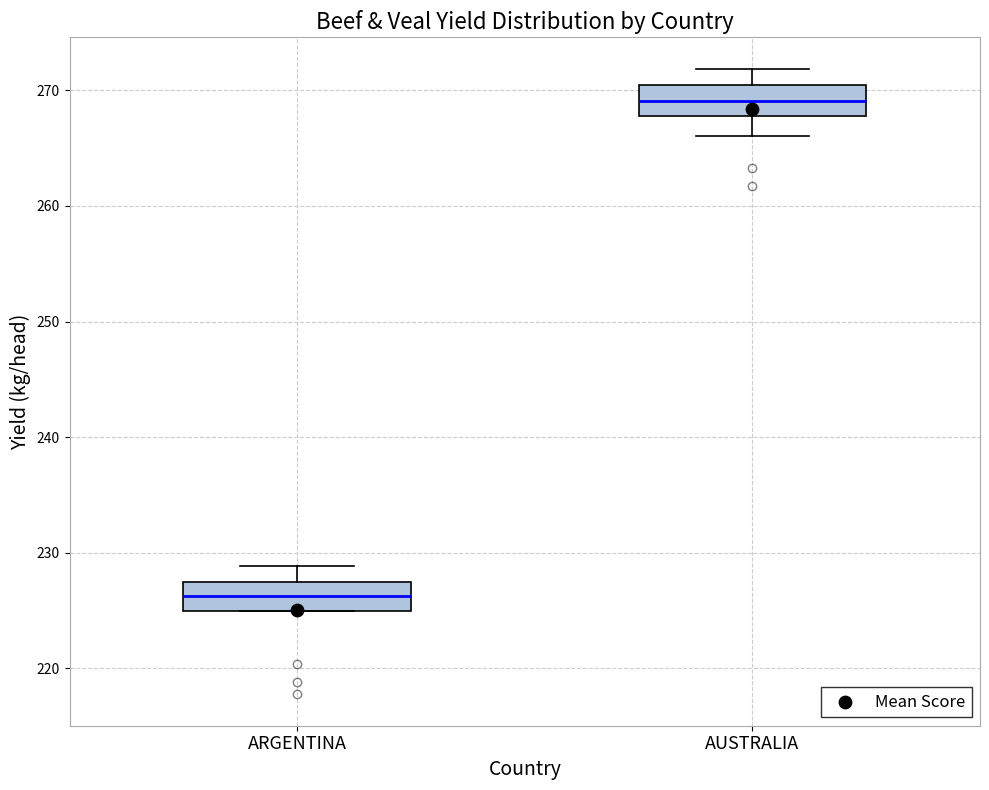

Which box has the highest median line?

AUSTRALIA